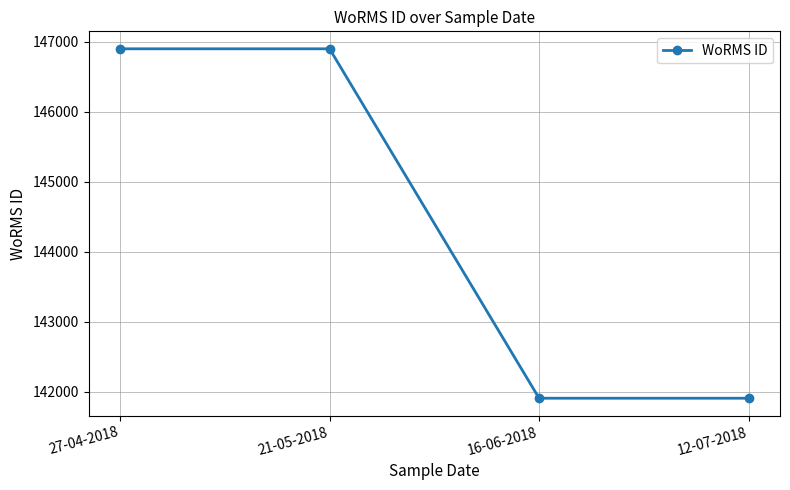

True or false: the data shows 141907 at 12-07-2018.

True